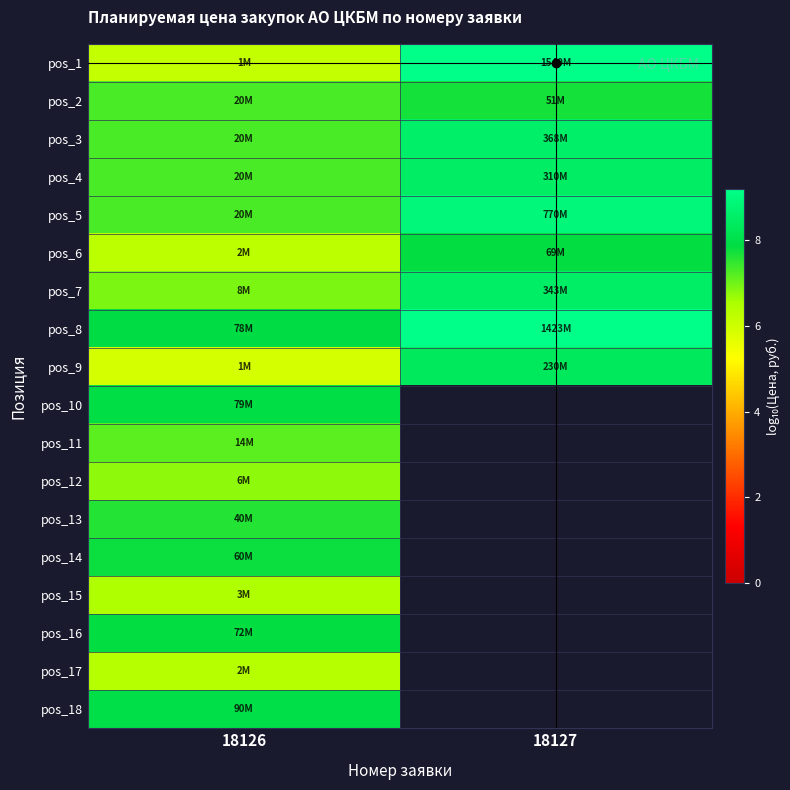

What is the difference between the pos_7 values at 18126 and 18127?

1.6